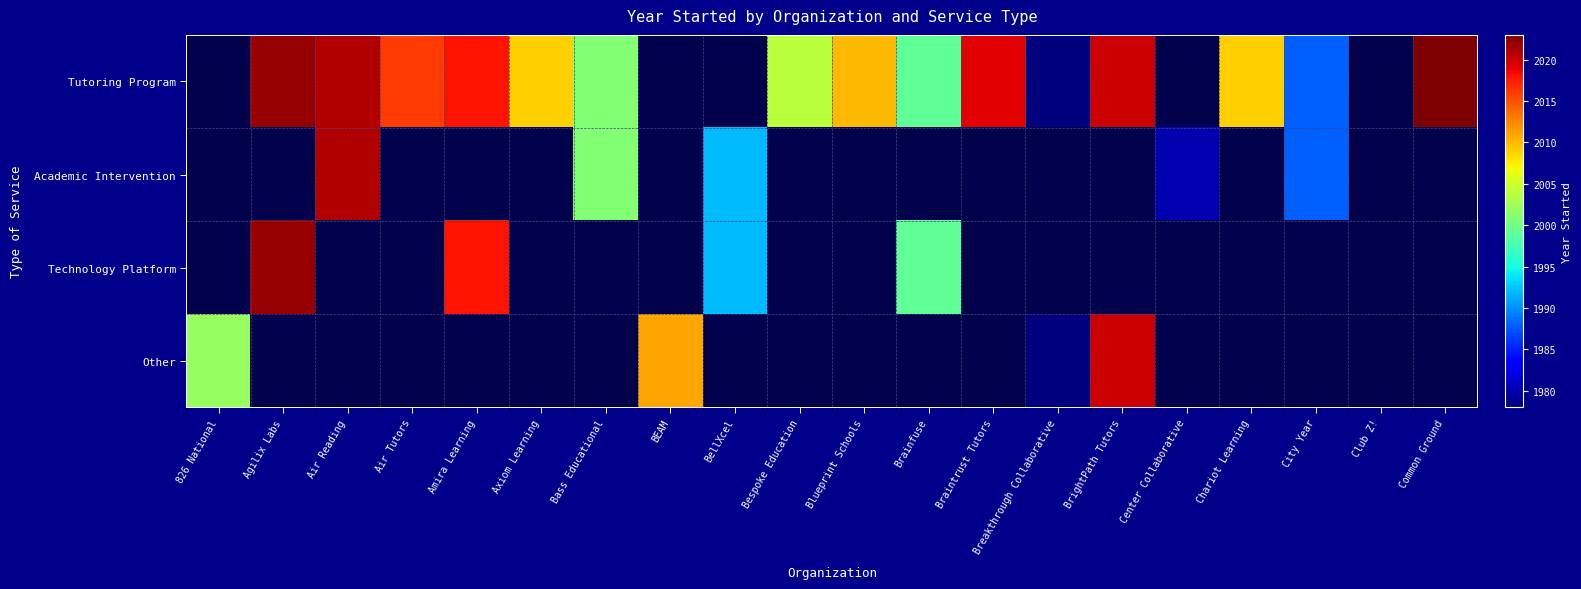

Between Axiom Learning and Braintrust Tutors, which series saw the biggest shift?

Tutoring Program